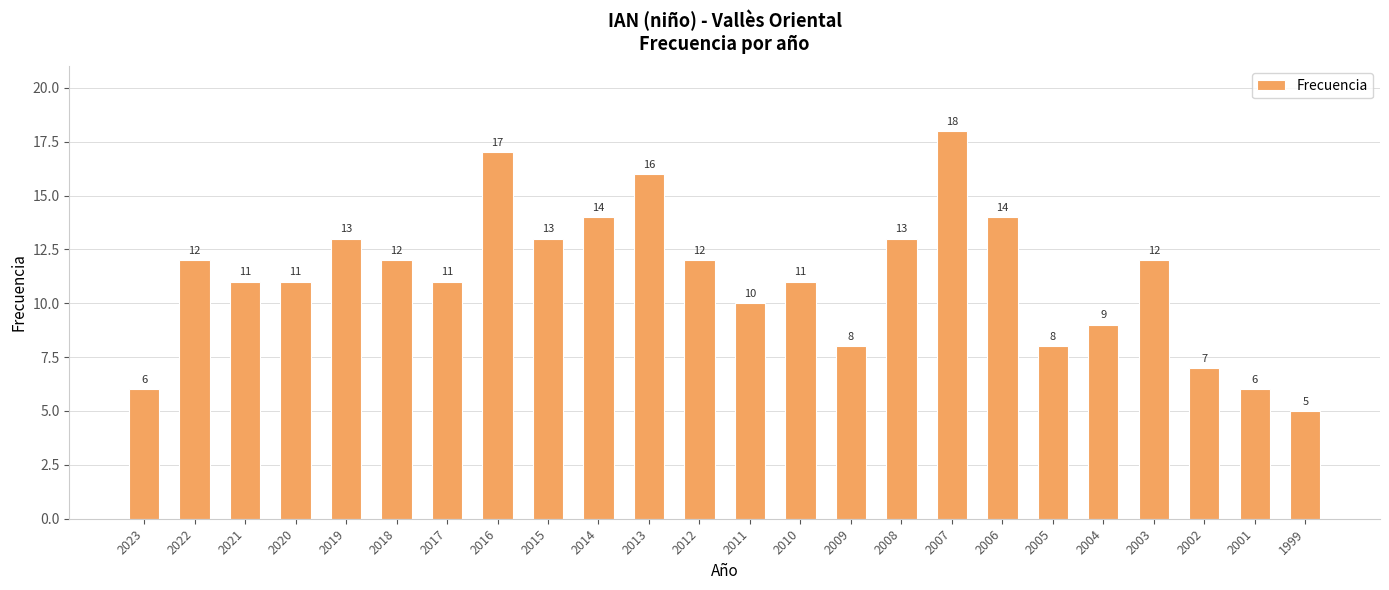

At which category does the chart reach its peak across all series?

2007